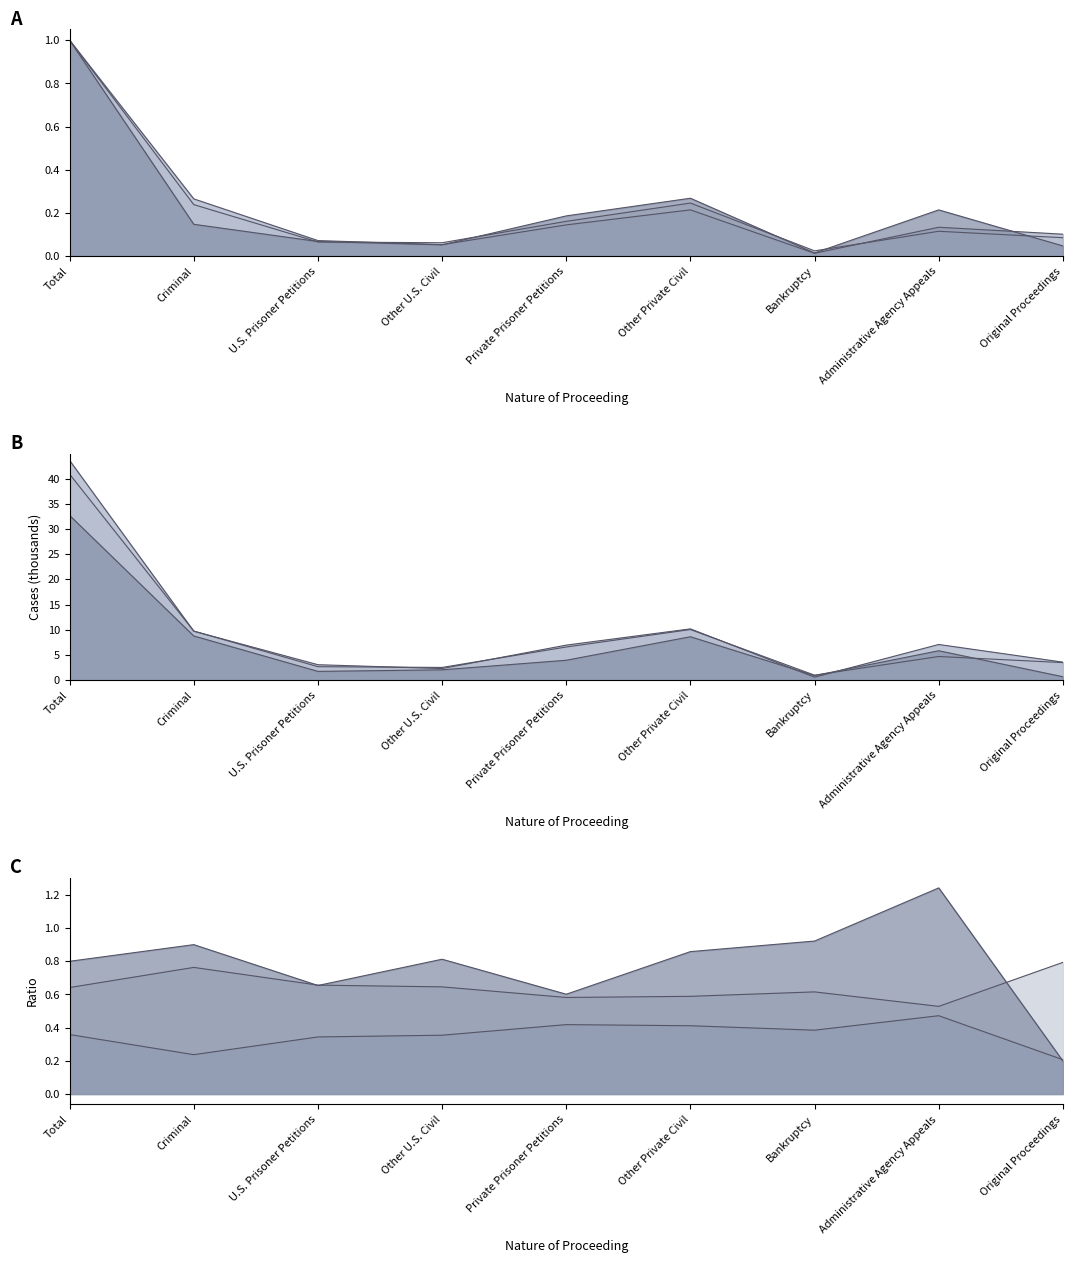

What is the difference between the Pending values at Other U.S. Civil and Private Prisoner Petitions?

1.9